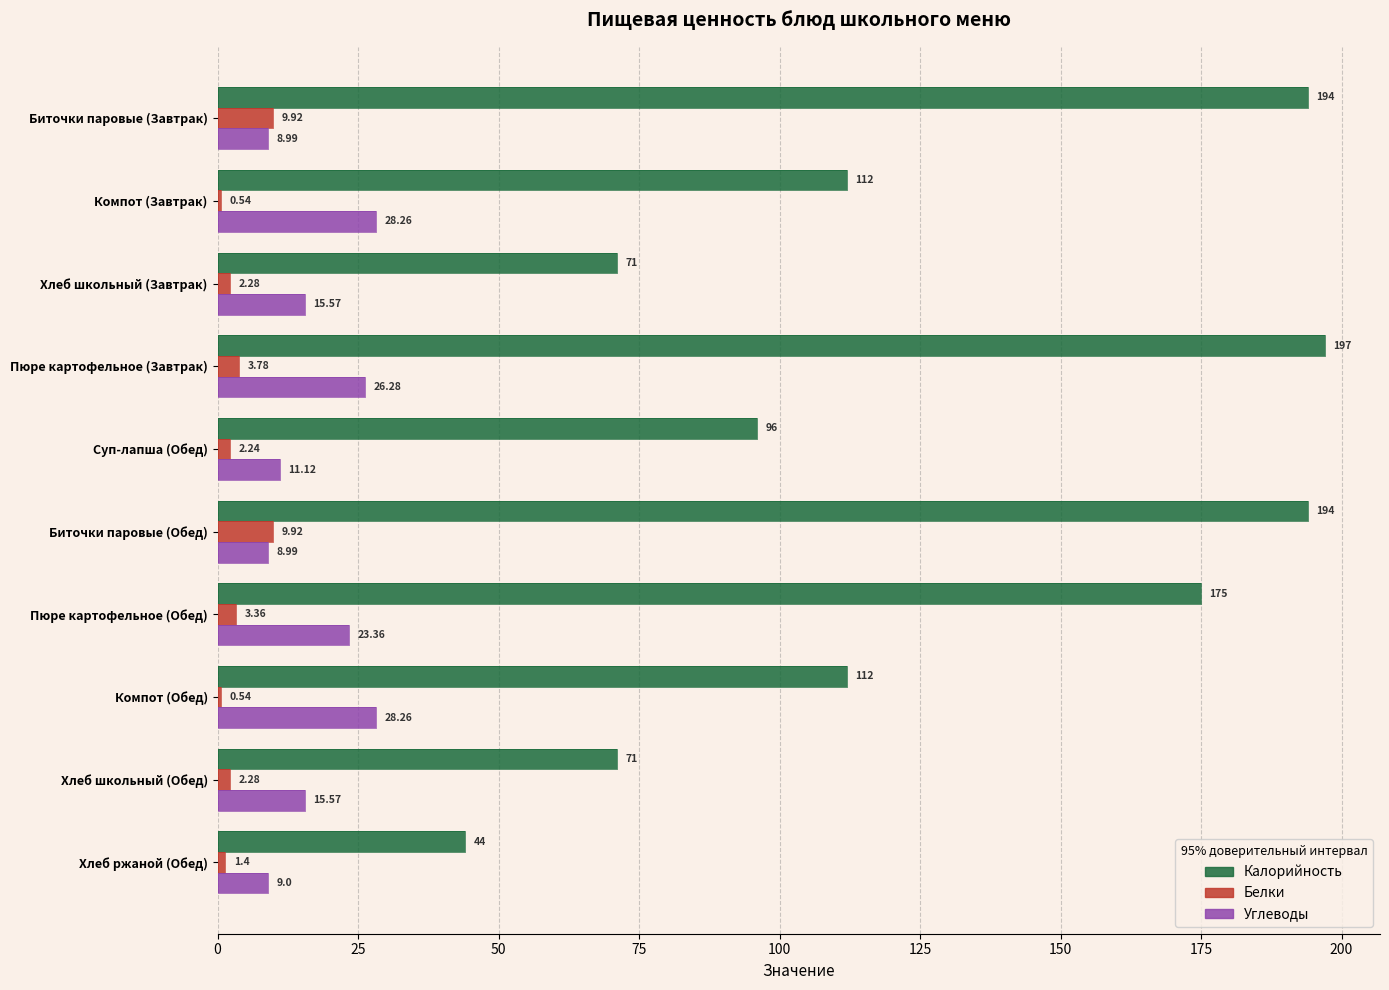

Are the bars horizontal?

Yes